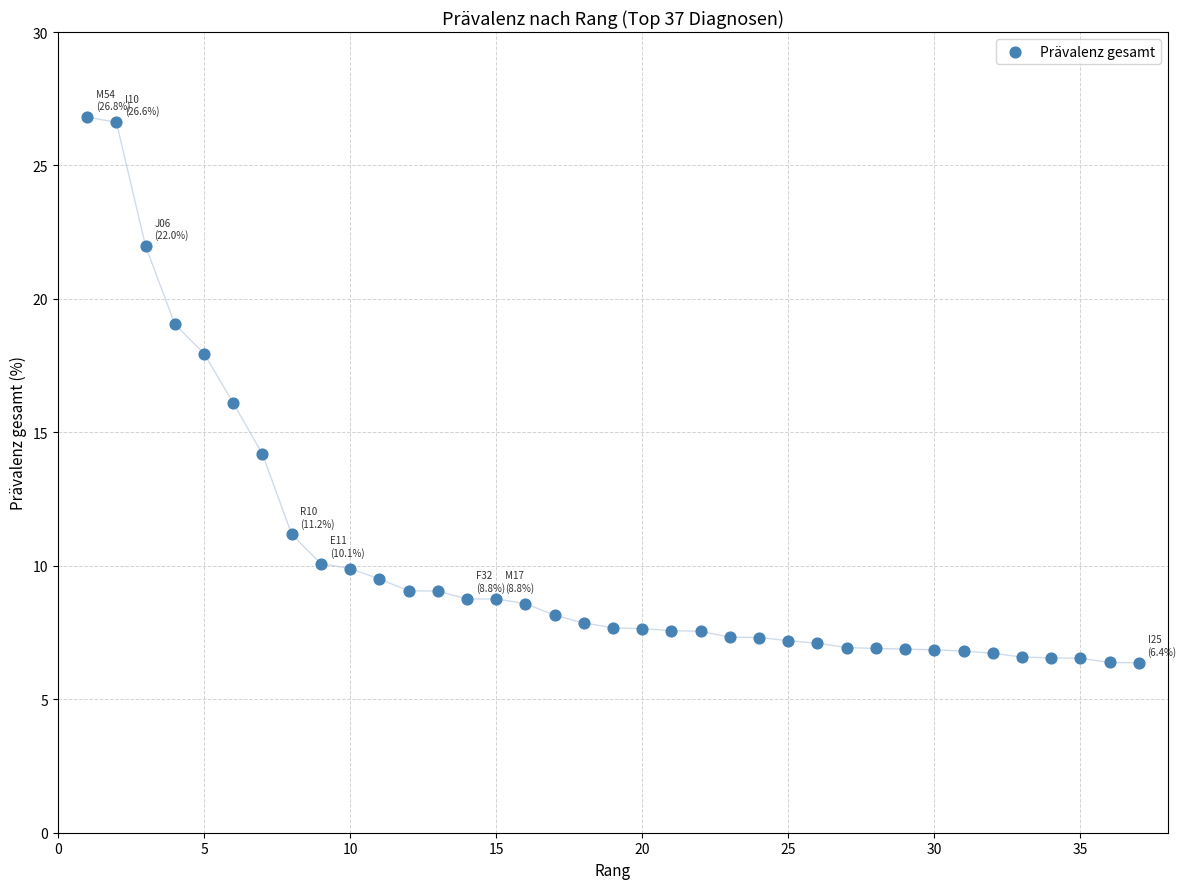

What is the range of X values (max minus min)?

36.0